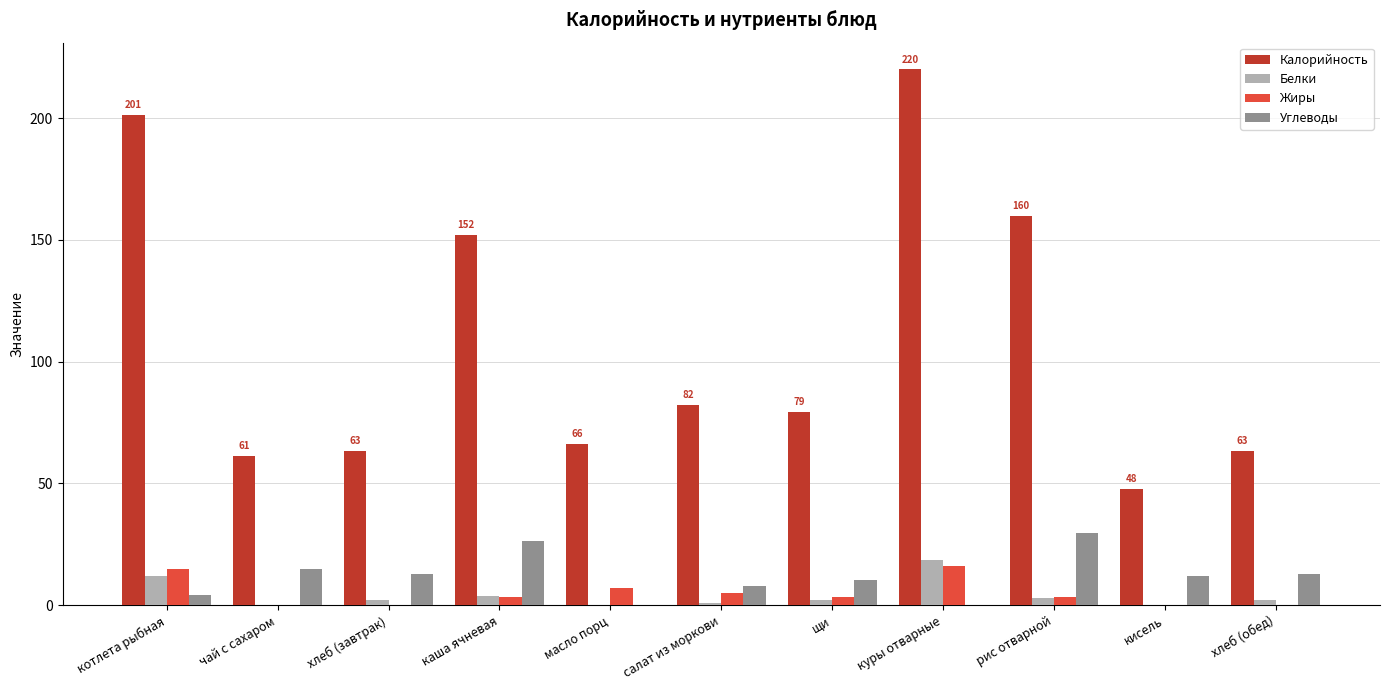

What is the sum of all Жиры values?

54.2